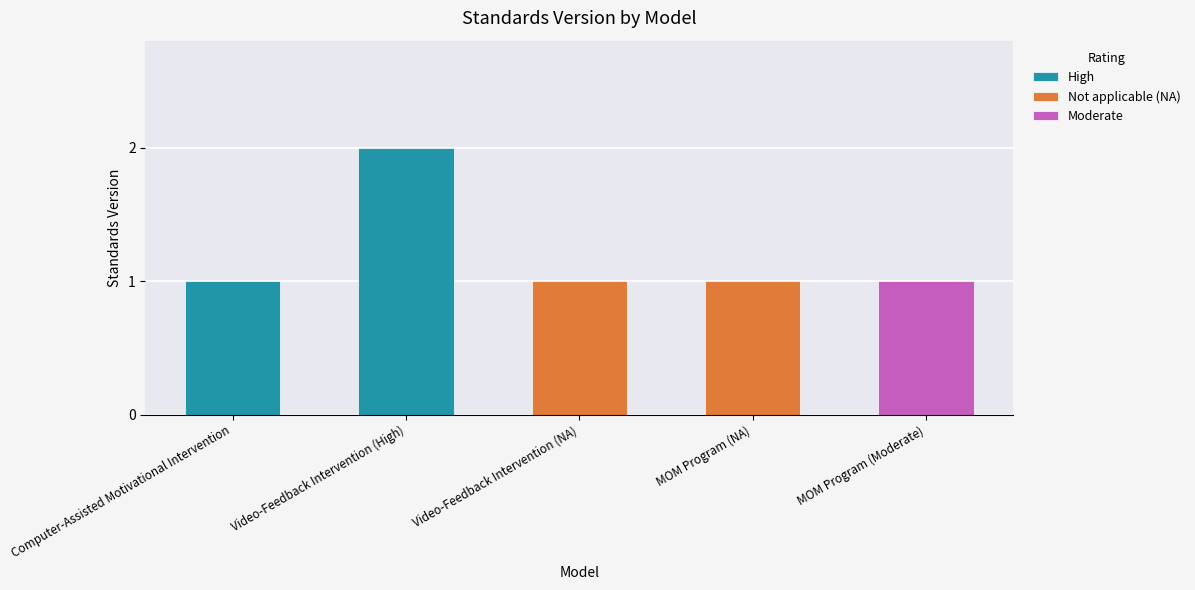

What is the sum of the values at MOM Program (NA) and Video-Feedback Intervention (High)?

3